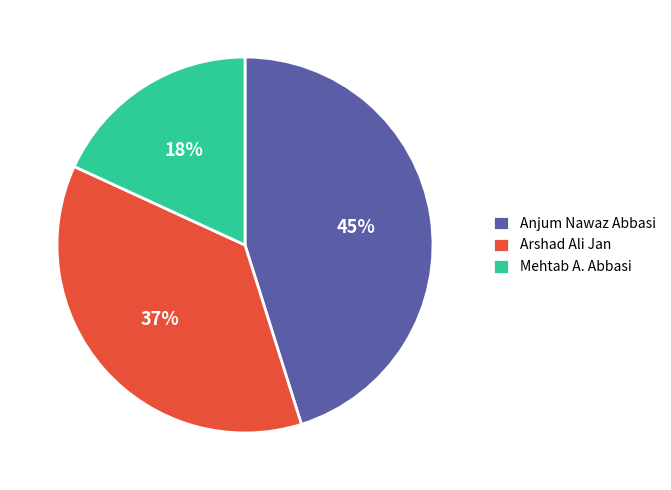

The Arshad Ali Jan slice represents 37% of the pie. True or false?

True